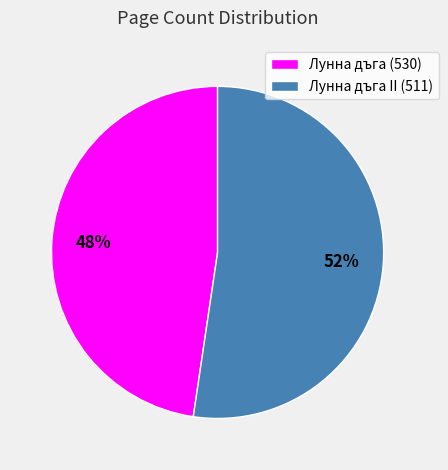

True or false: Лунна дъга (530) accounts for 48% of the total.

True